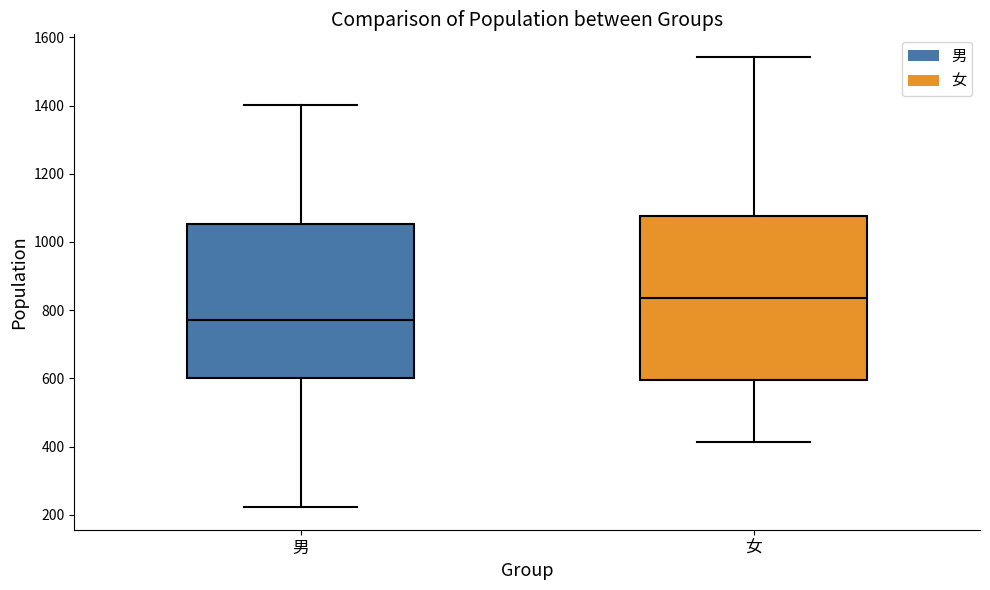

Which box is the tallest, from its lower edge to its upper edge?

女